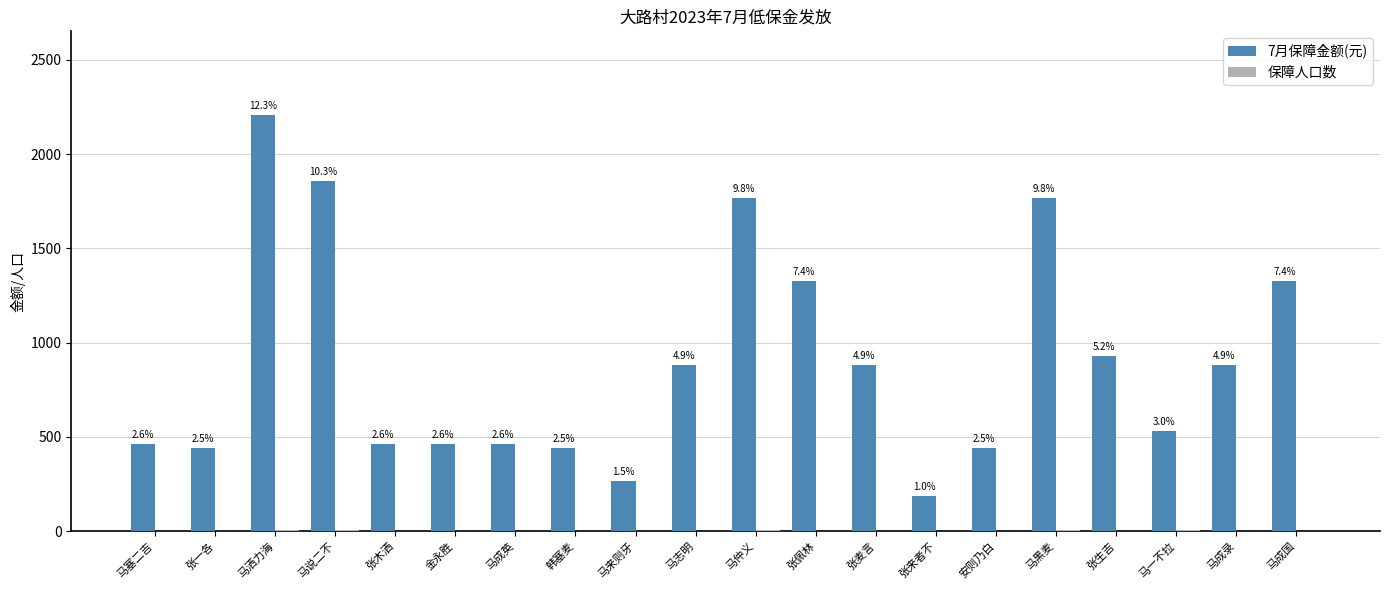

Are the bars horizontal?

No